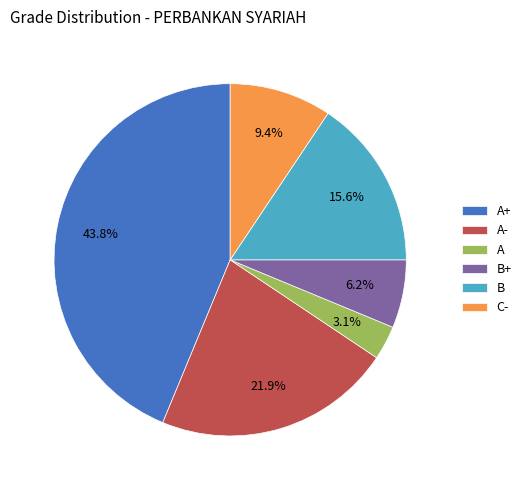

To the nearest percent, what is the difference between the C- and A slice percentages?

6%